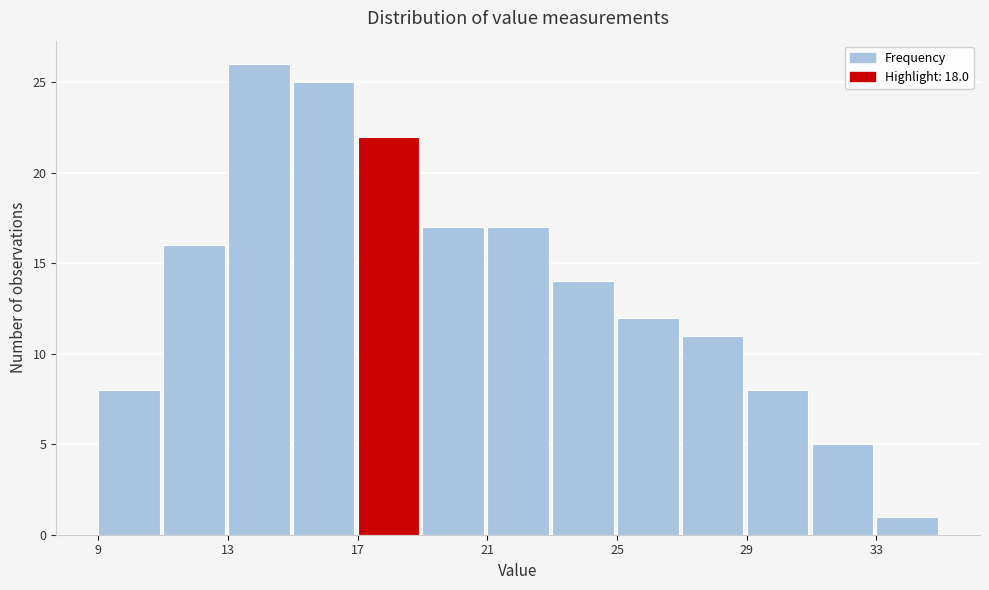

What is the height of the bar covering 31 to 33 on the x-axis? The values are not printed on the chart, so give them approximately, as read against the axis.

5